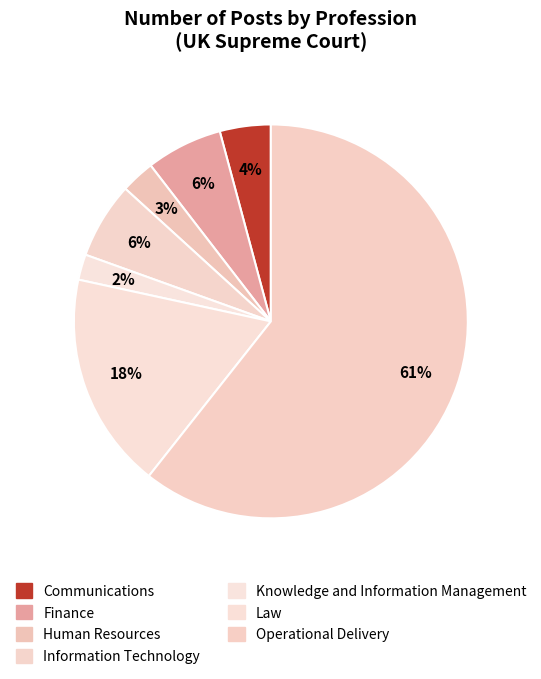

Is it true that Law is 18% of the pie?

True